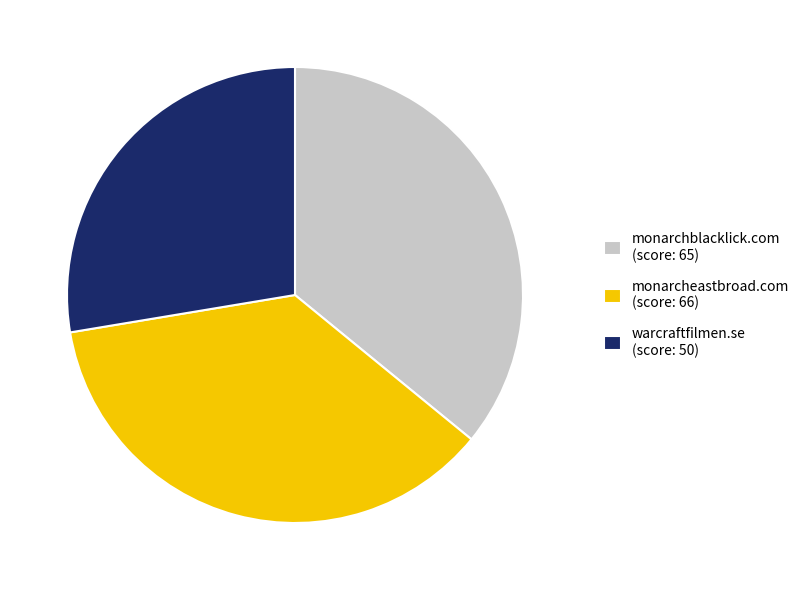

Combined, do warcraftfilmen.se (score: 50) and monarchblacklick.com (score: 65) account for over 50%?

Yes